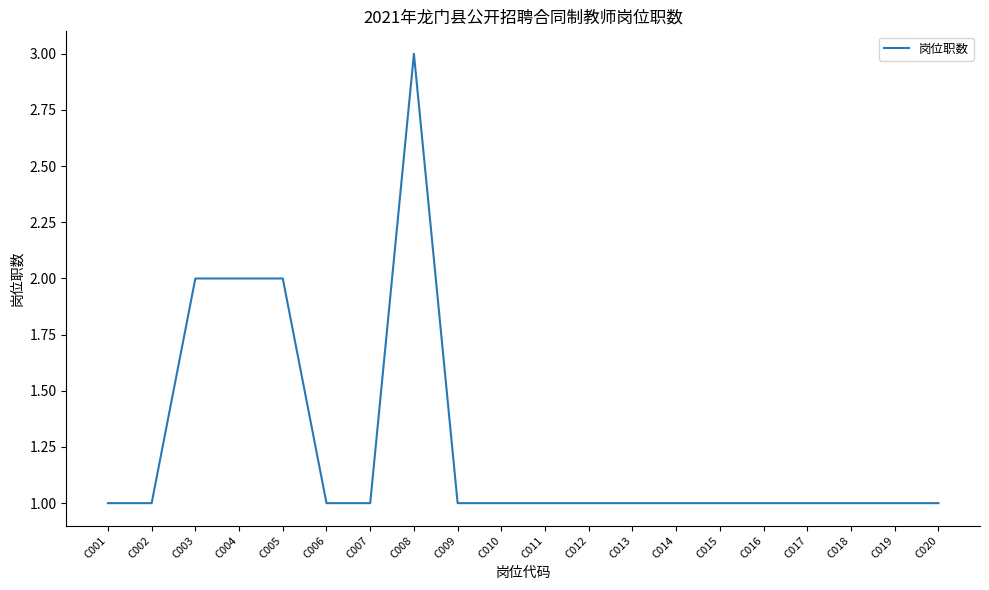

What is the difference between the second highest and minimum values?

1